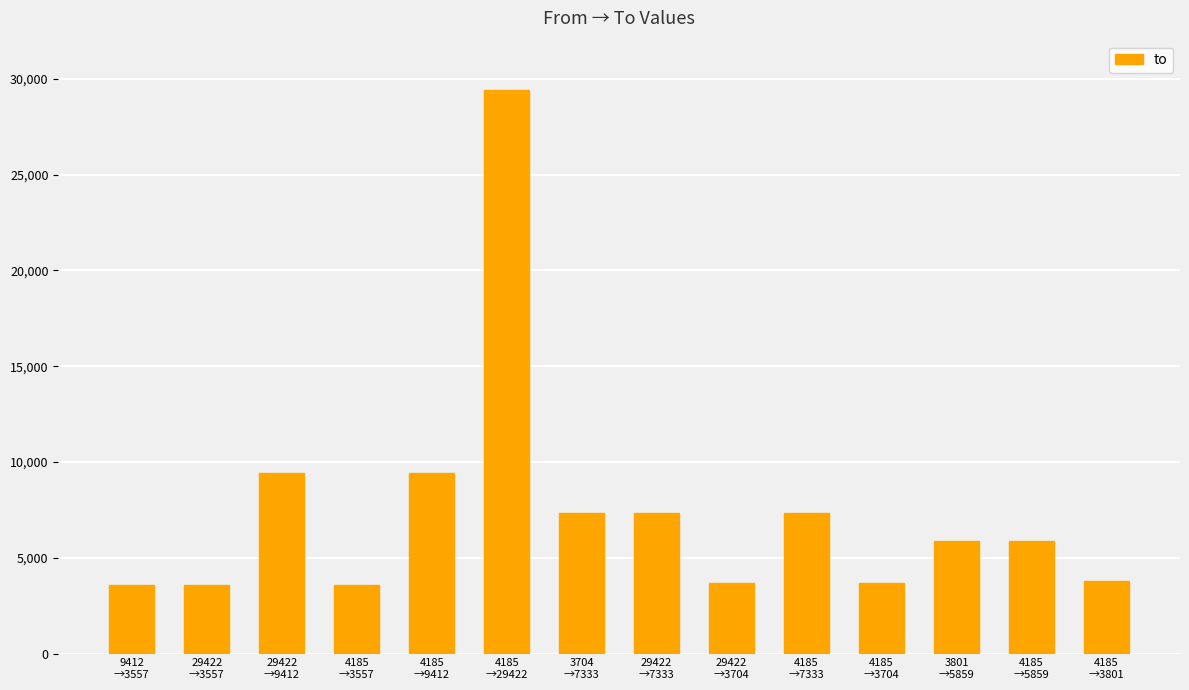

Are the bars grouped side by side (vs. stacked)?

No